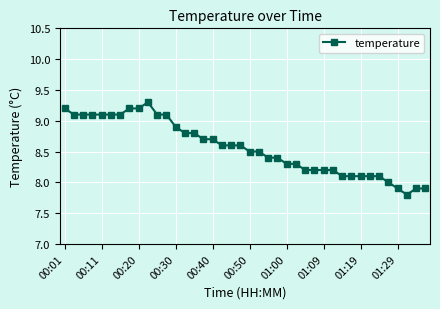

What is the greatest value displayed?

9.3